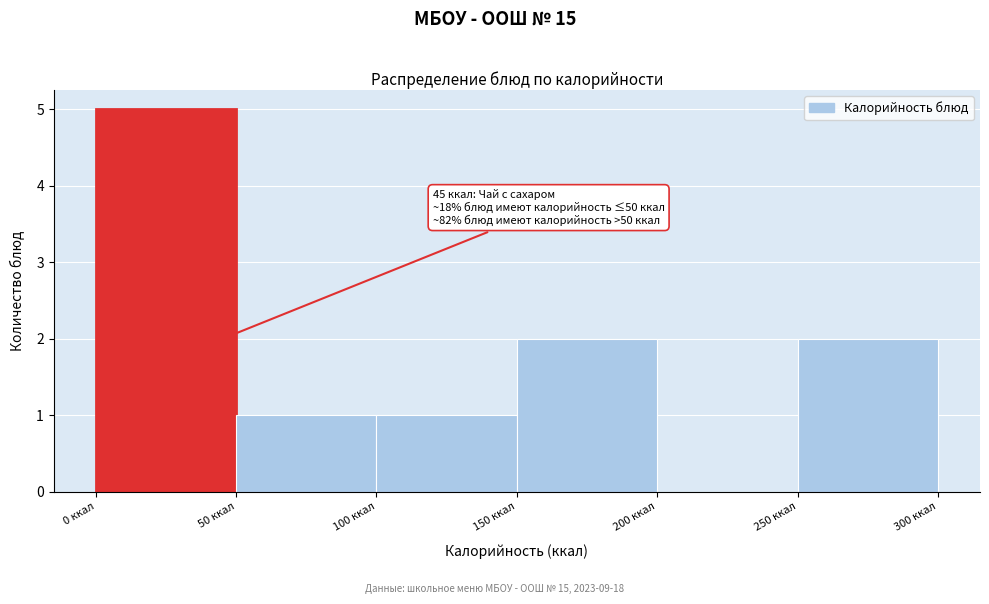

Which range on the x-axis has the tallest bar?

0 to 50